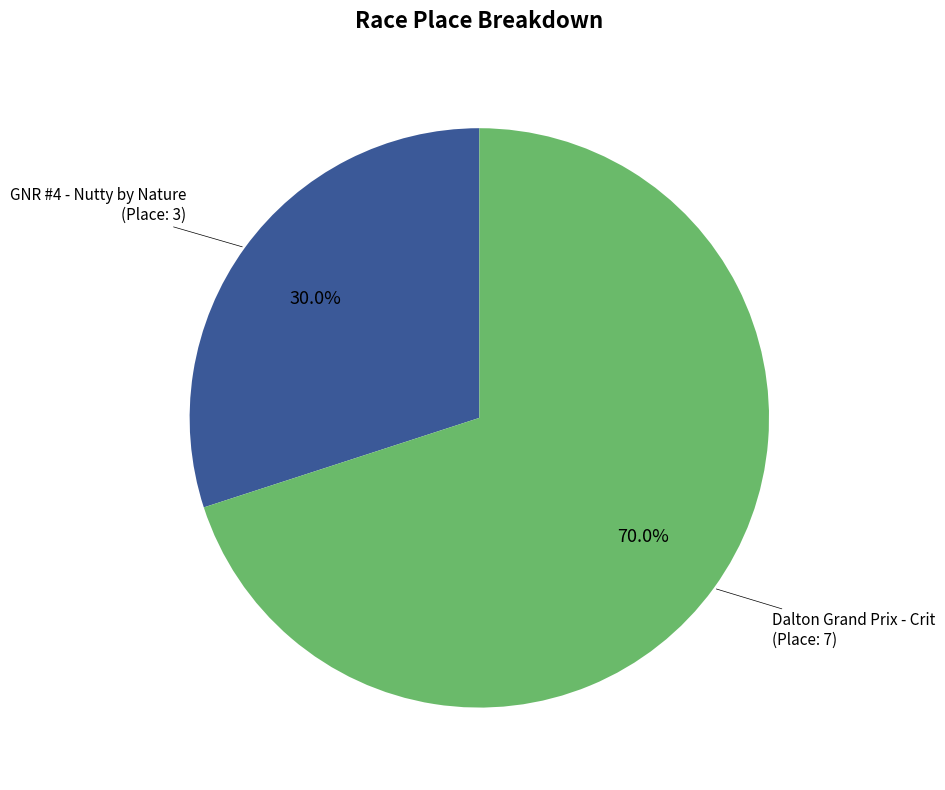

Approximately how many times larger is the value at GNR #4 - Nutty by Nature compared to Dalton Grand Prix - Crit?

0.4